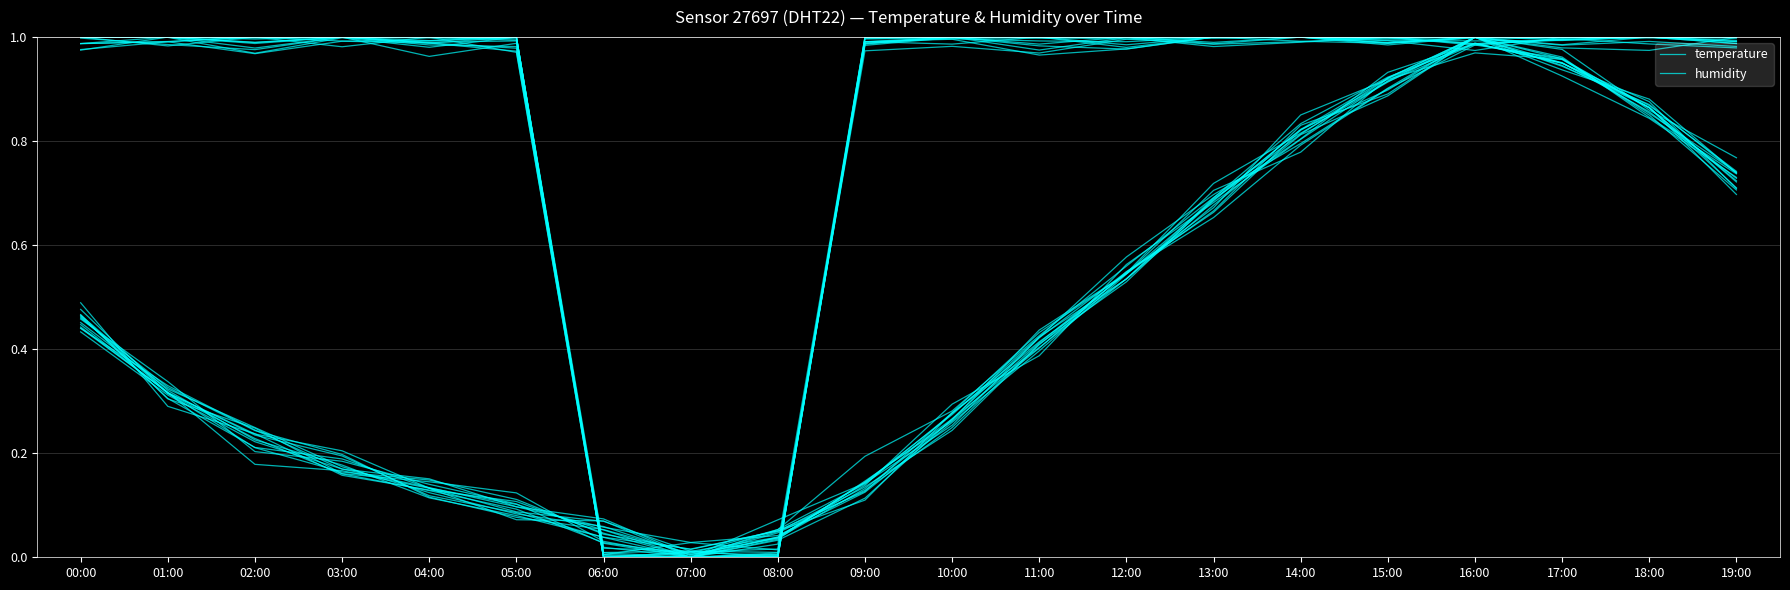

Reading left to right, extract all data points from this chart.

temperature: 0.5	0.3	0.2	0.2	0.1	0.1	0.1	0.0	0.0	0.1	0.3	0.4	0.5	0.7	0.8	0.9	1.0	1.0	0.9	0.7
humidity: 1.0	1.0	1.0	1.0	1.0	1.0	0.0	0.0	0.0	1.0	1.0	1.0	1.0	1.0	1.0	1.0	1.0	1.0	1.0	1.0